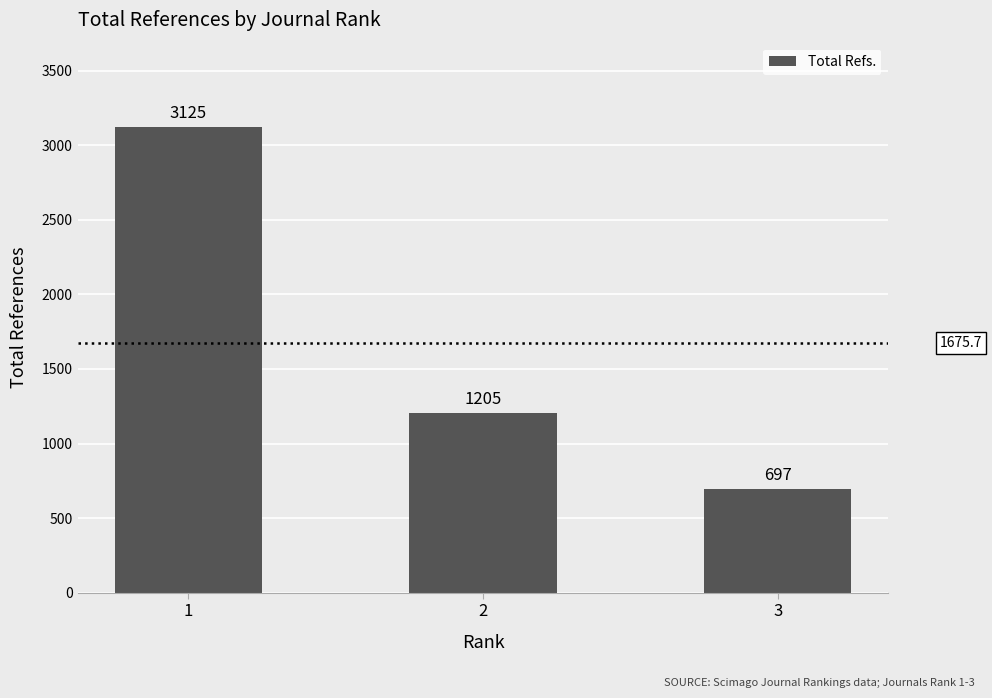

Reading left to right, transcribe all the data shown in this chart.

3125	1205	697